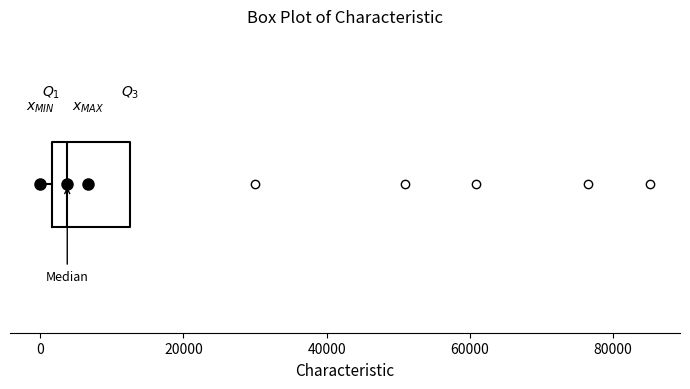

Where does the median line of the box sit on the x-axis? The values are not printed on the chart, so give them approximately, as read against the axis.

4000